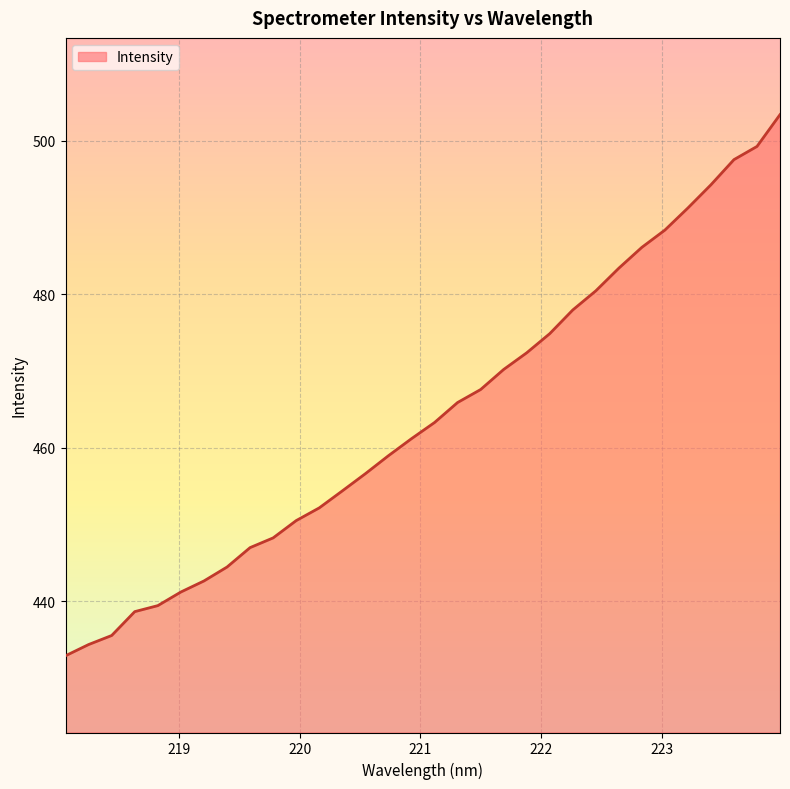

What is the minimum value shown in the chart?

432.9